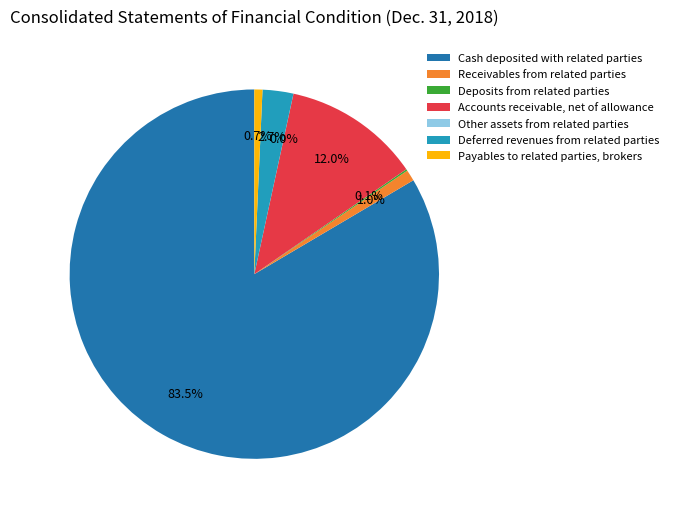

What is the largest slice in the pie chart?

Cash deposited with related parties